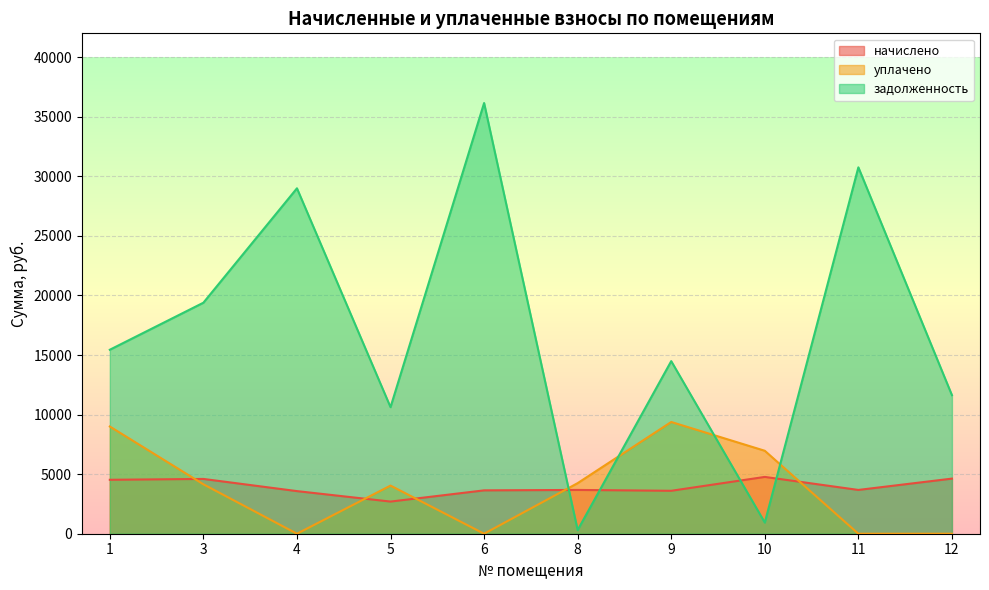

What is the sum of the начислено values at 4 and 9?

7180.1